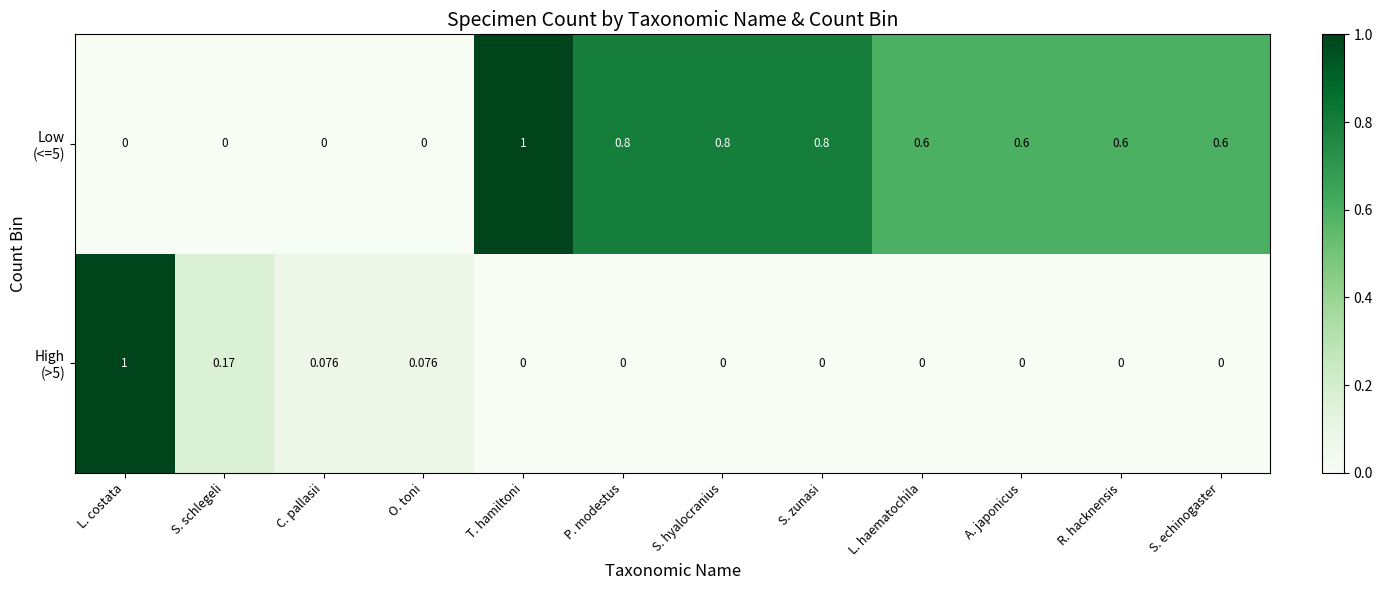

List the series in order of their peak value, highest first.

High (>5), Low (<=5)